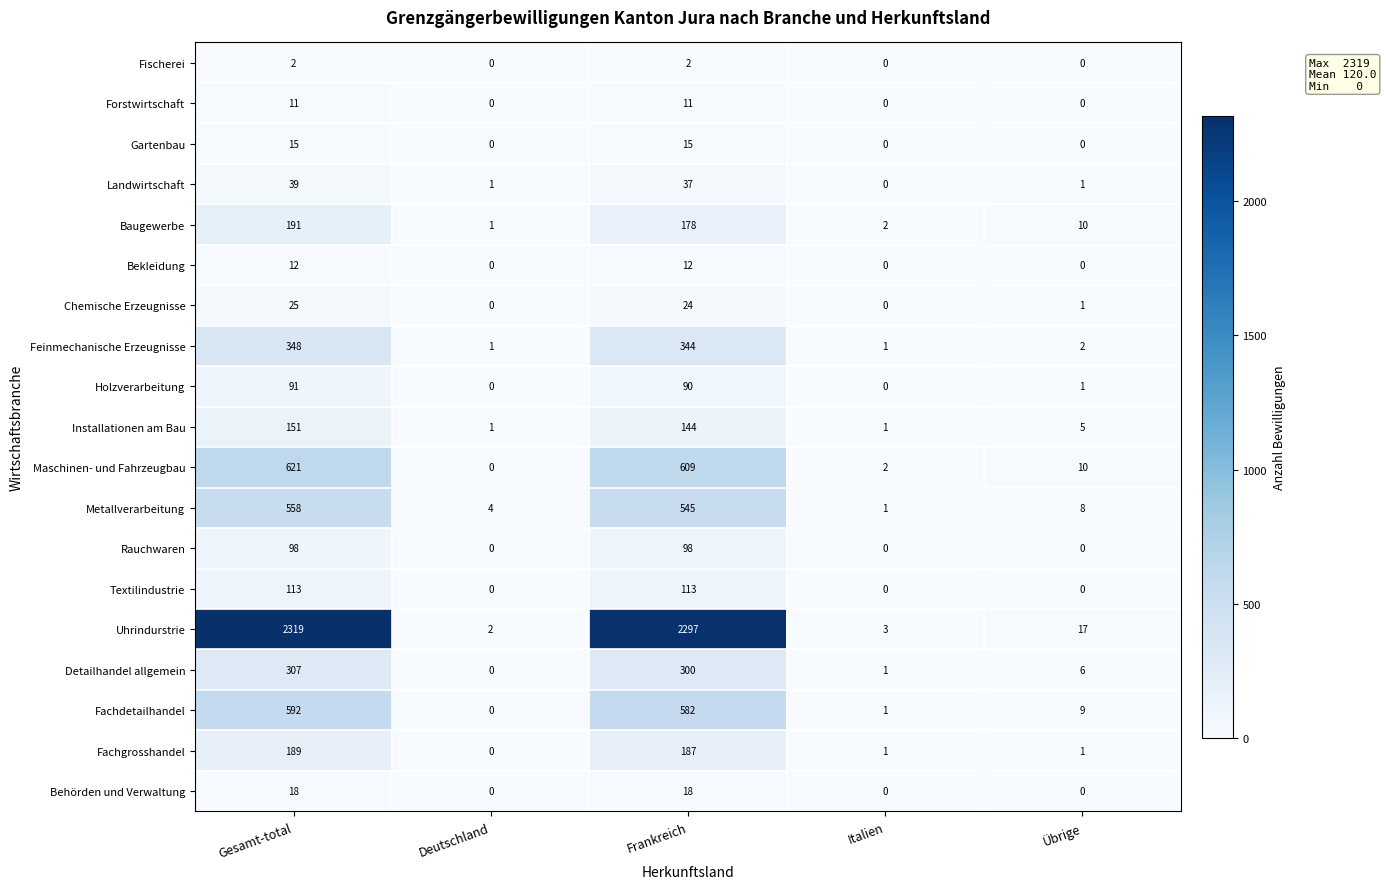

Which series has the largest total across all categories?

Uhrindurstrie